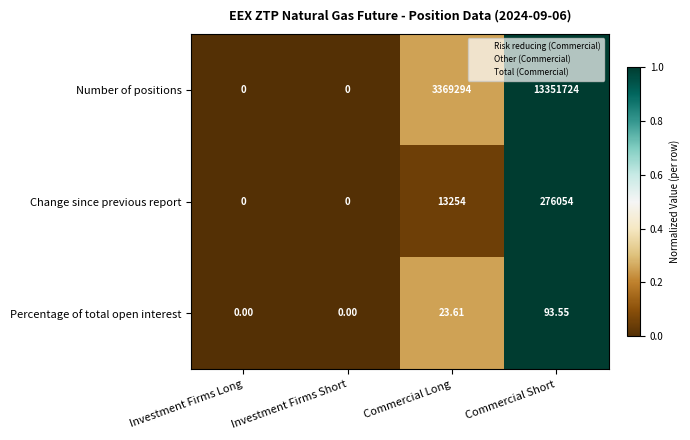

Which series changed the most between Investment Firms Long and Commercial Short?

Number of positions